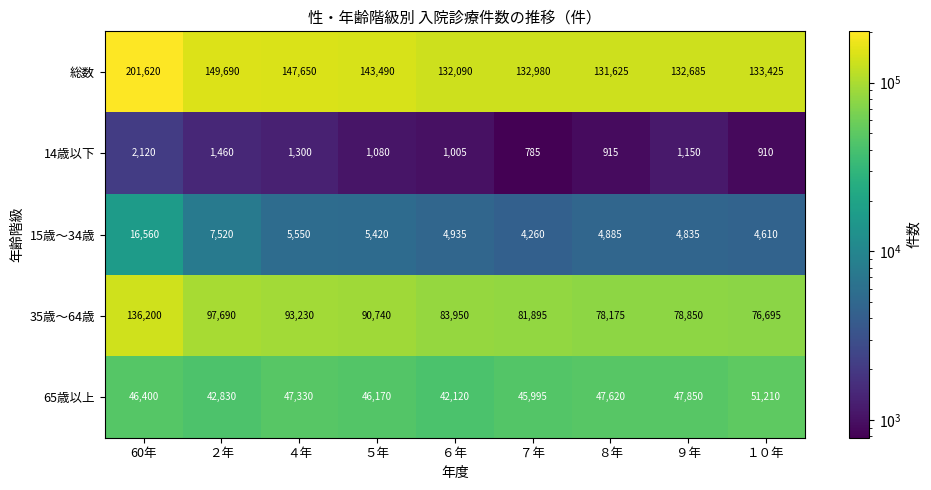

The 65歳以上 series shows 42830 at ２年. True or false?

True